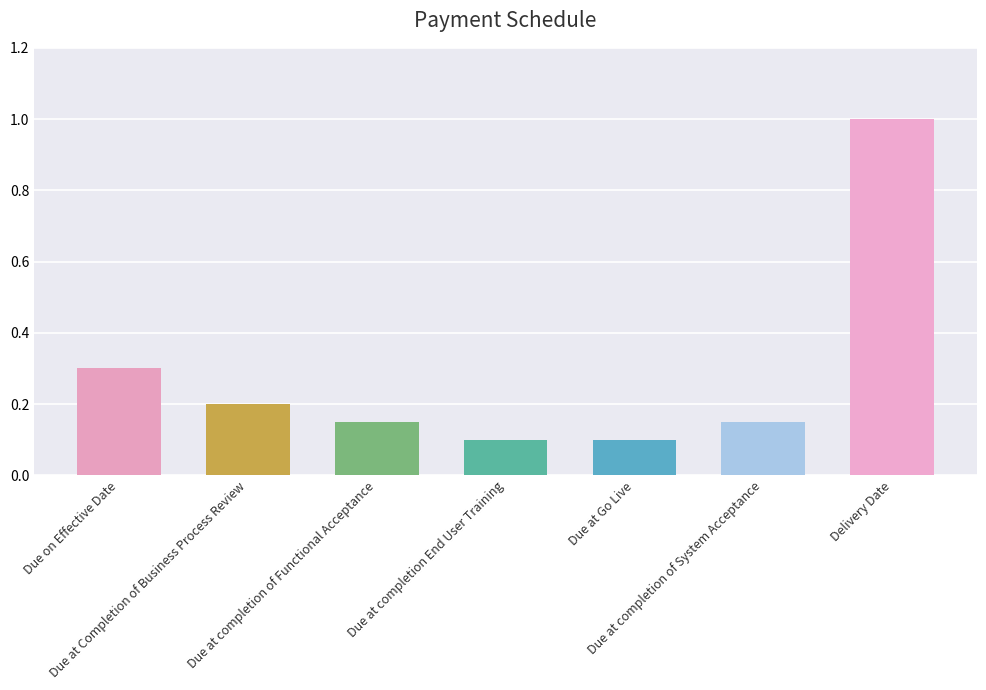

What is the greatest value displayed?

1.0